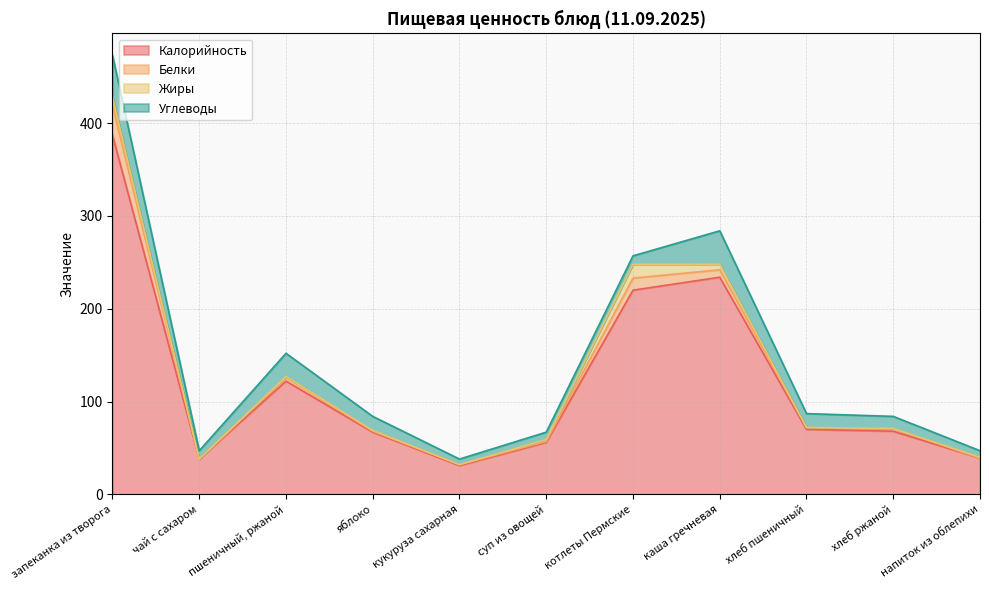

True or false: Жиры and Углеводы intersect in this chart.

True